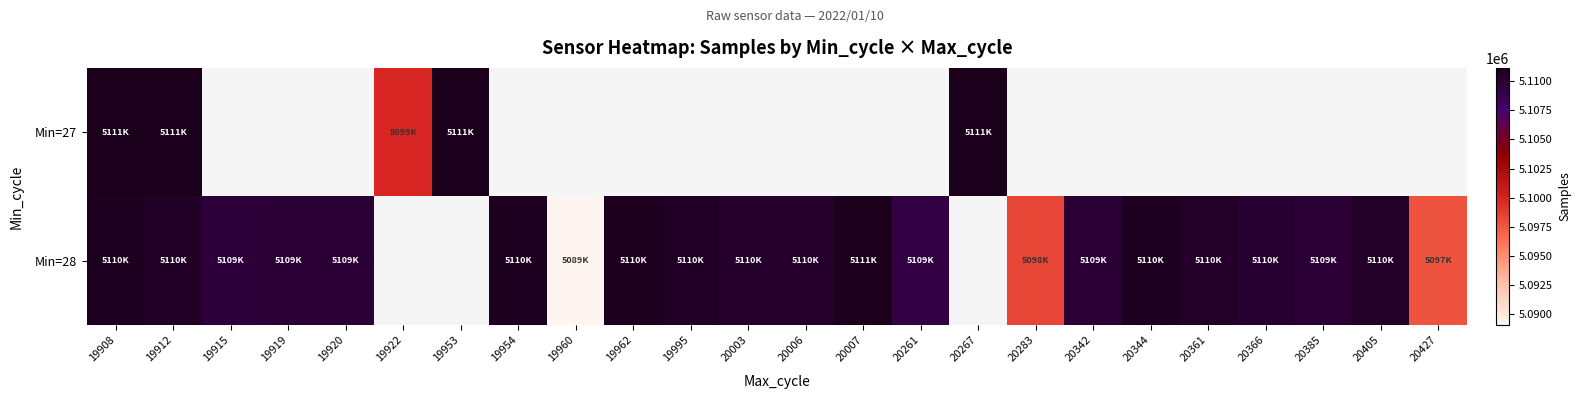

The Min=28 series shows 1795558.6 at 20427. True or false?

False